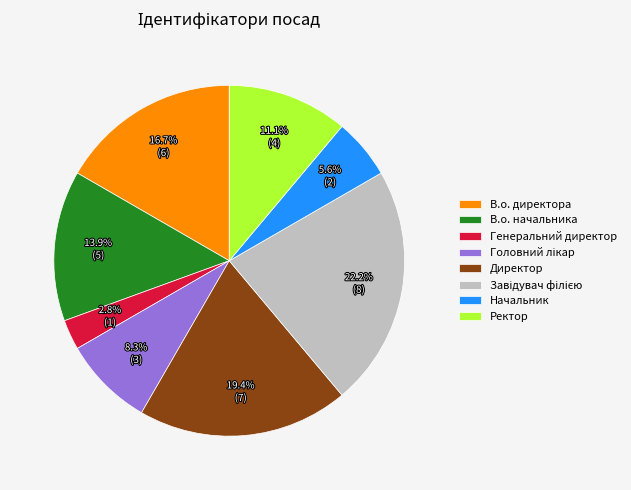

Count the number of slices in the pie.

8